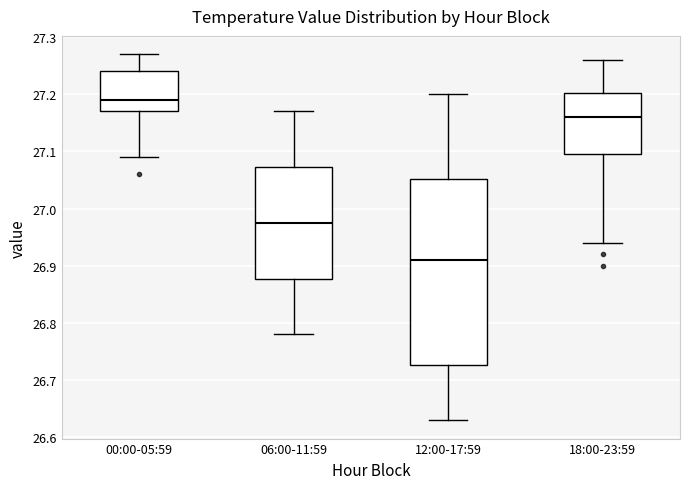

Reading left to right, read every box against the y-axis: the position of its median line, the range the box covers, and the ends of its whiskers. The values are not printed on the chart, so give them approximately, as read against the axis.

00:00-05:59: median 27.19, box 27.17 to 27.24, whiskers 27.09 to 27.27
06:00-11:59: median 26.98, box 26.88 to 27.07, whiskers 26.78 to 27.17
12:00-17:59: median 26.91, box 26.73 to 27.05, whiskers 26.63 to 27.20
18:00-23:59: median 27.16, box 27.10 to 27.20, whiskers 26.94 to 27.26